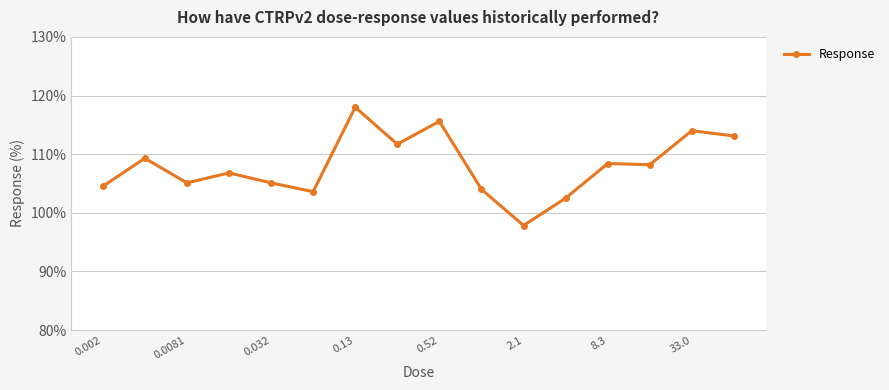

What is the greatest value displayed?

118.0